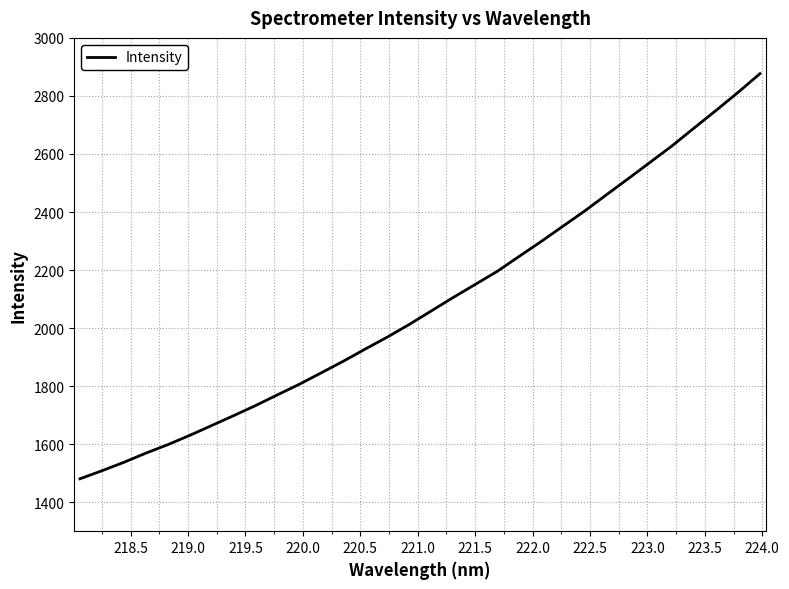

How many lines are shown in the chart?

1